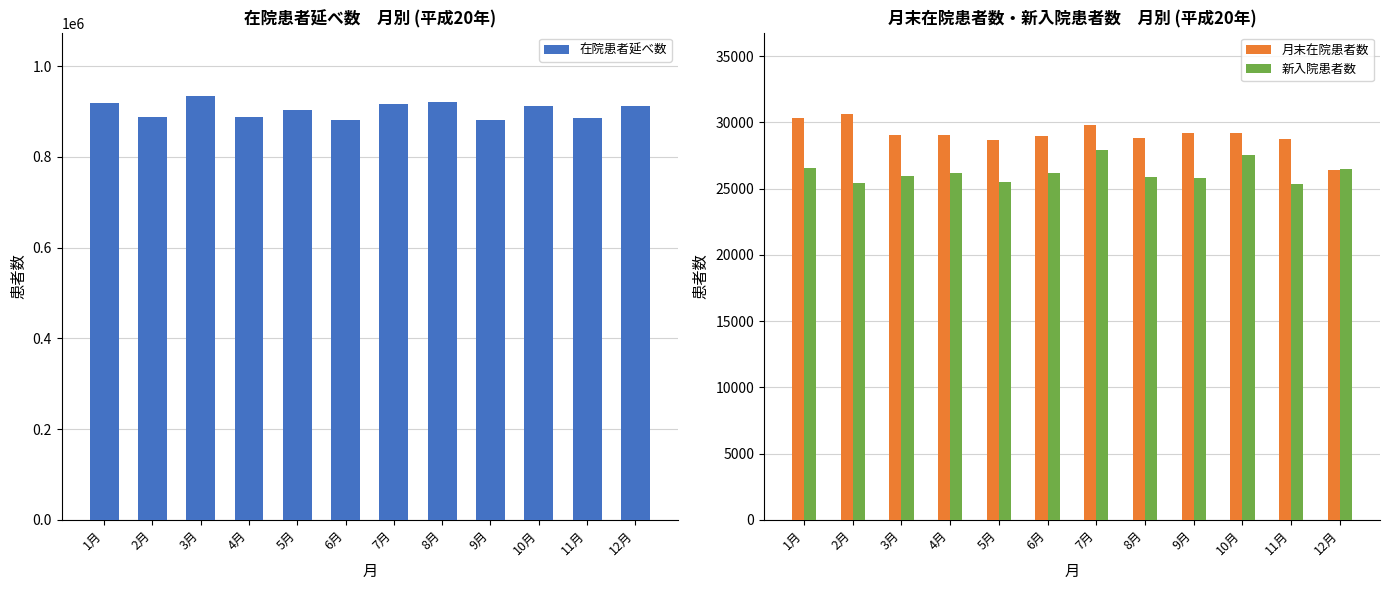

What is the label of the 6th bar from the left?

6月